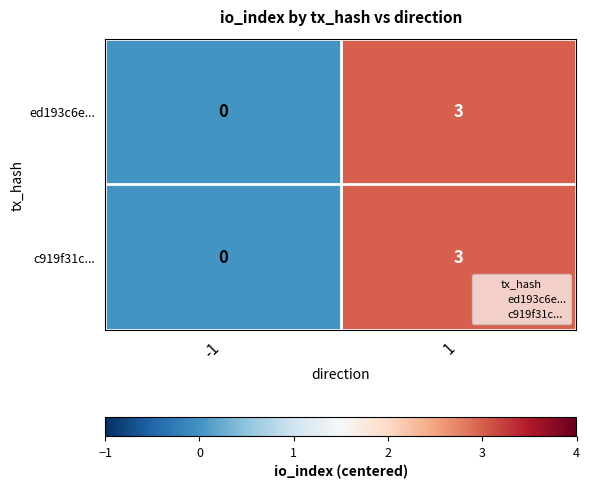

What is the sum of the c919f31c... values at -1 and 1?

3